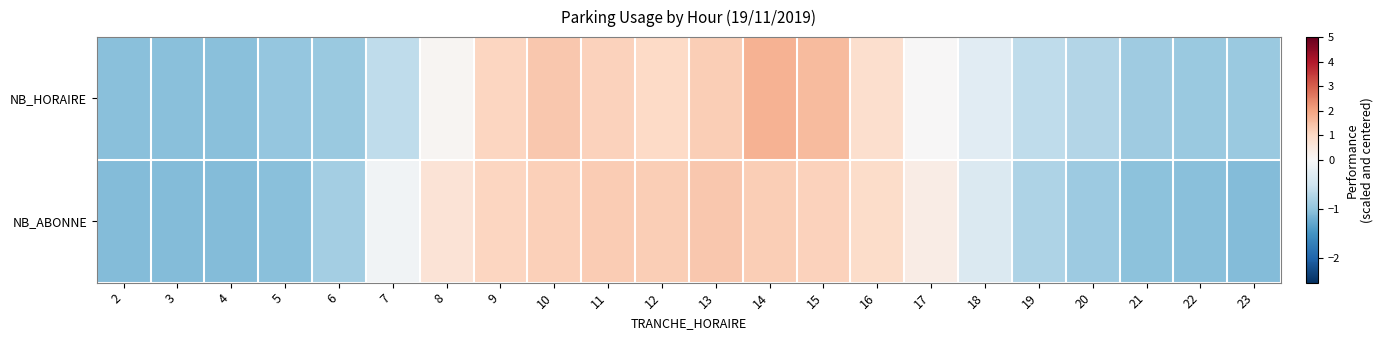

Between 23 and 12, which is larger?

12